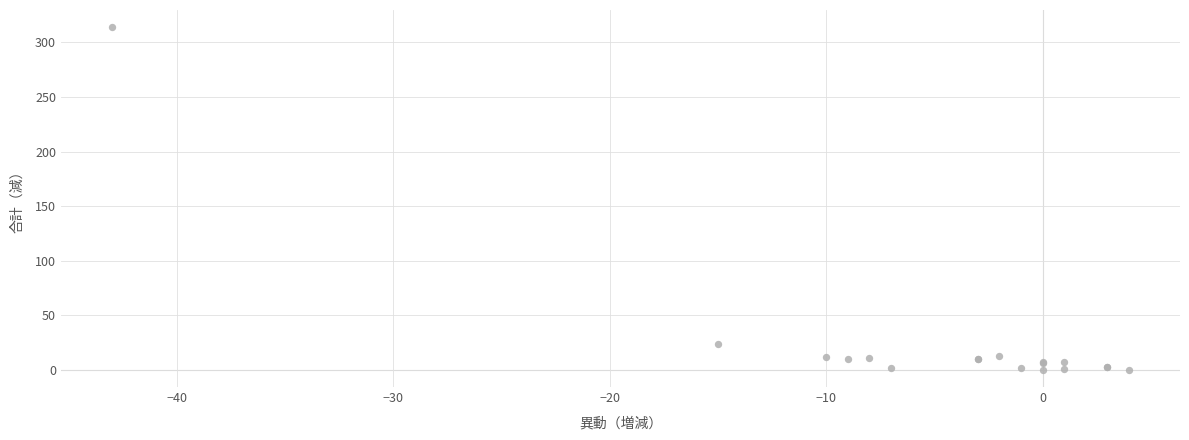

What Y value in the scatter plot is closest to 157?

24